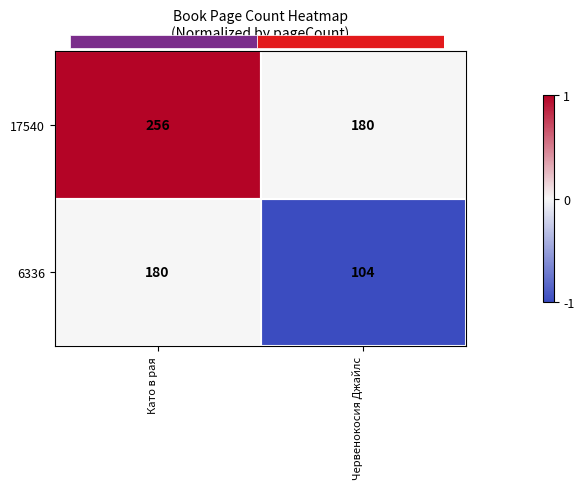

How many values in the 17540 series are below 256?

1